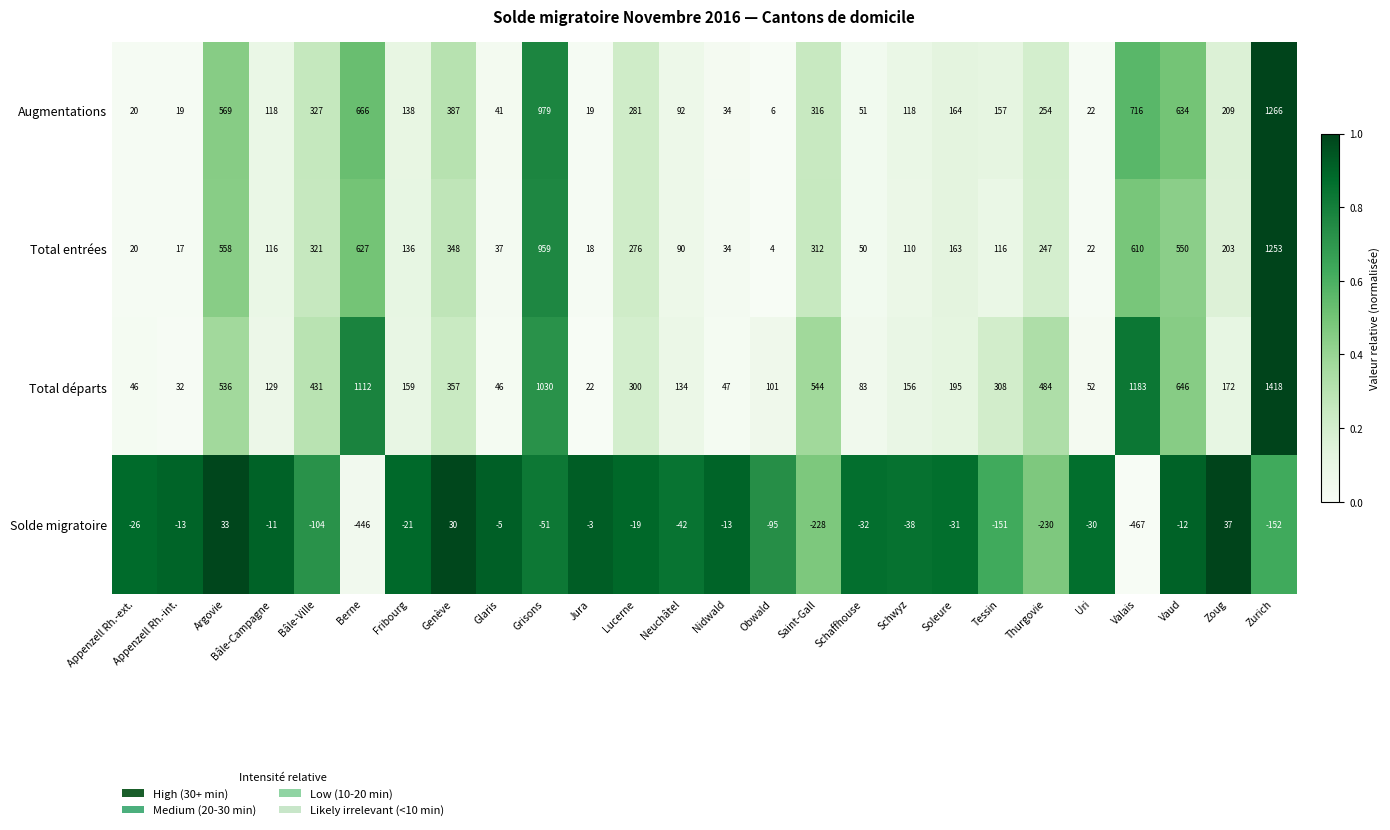

Which label corresponds to the smallest value in the chart?

Valais